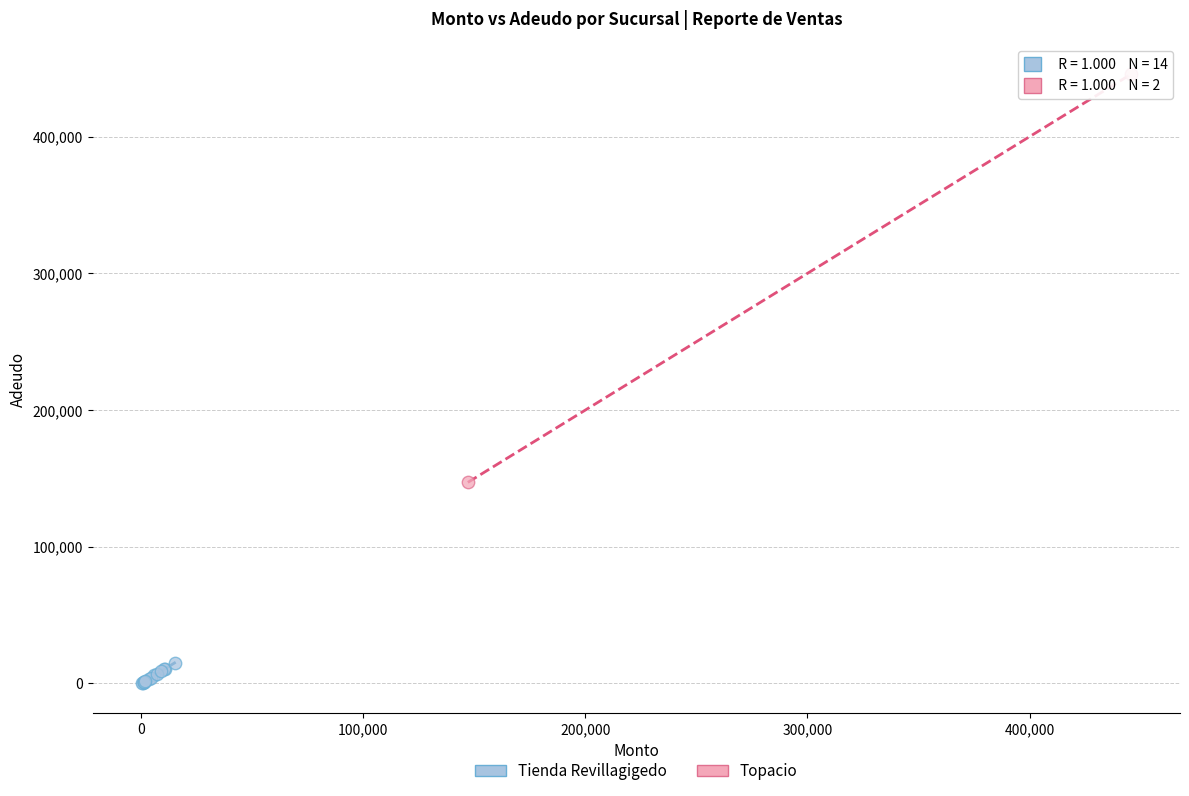

What are all the series names shown in the legend?

Tienda Revillagigedo, Topacio